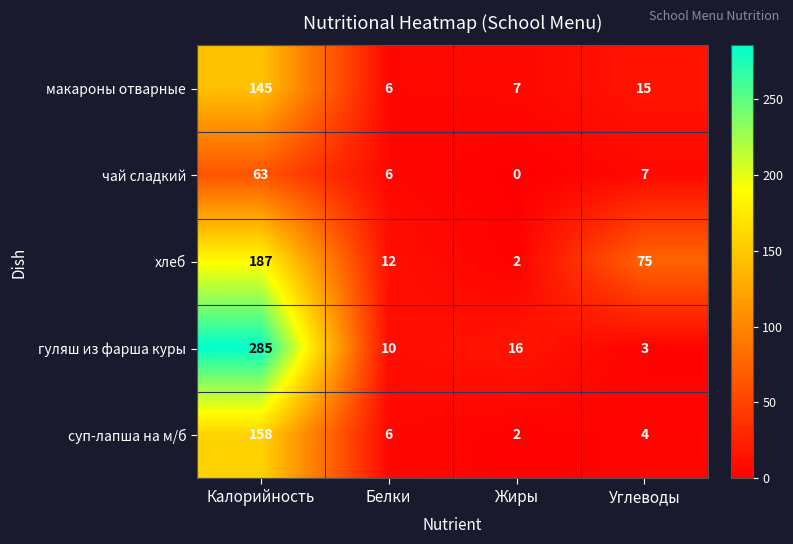

Rank the series at Калорийность from lowest to highest value.

чай сладкий, макароны отварные, суп-лапша на м/б, хлеб, гуляш из фарша куры